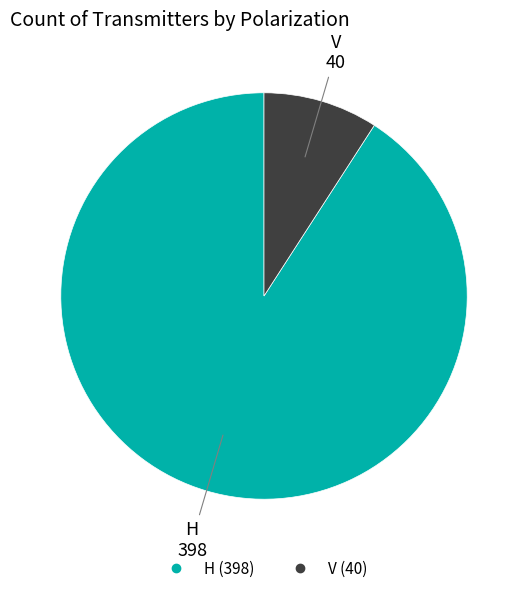

Between V and H, which is larger?

H